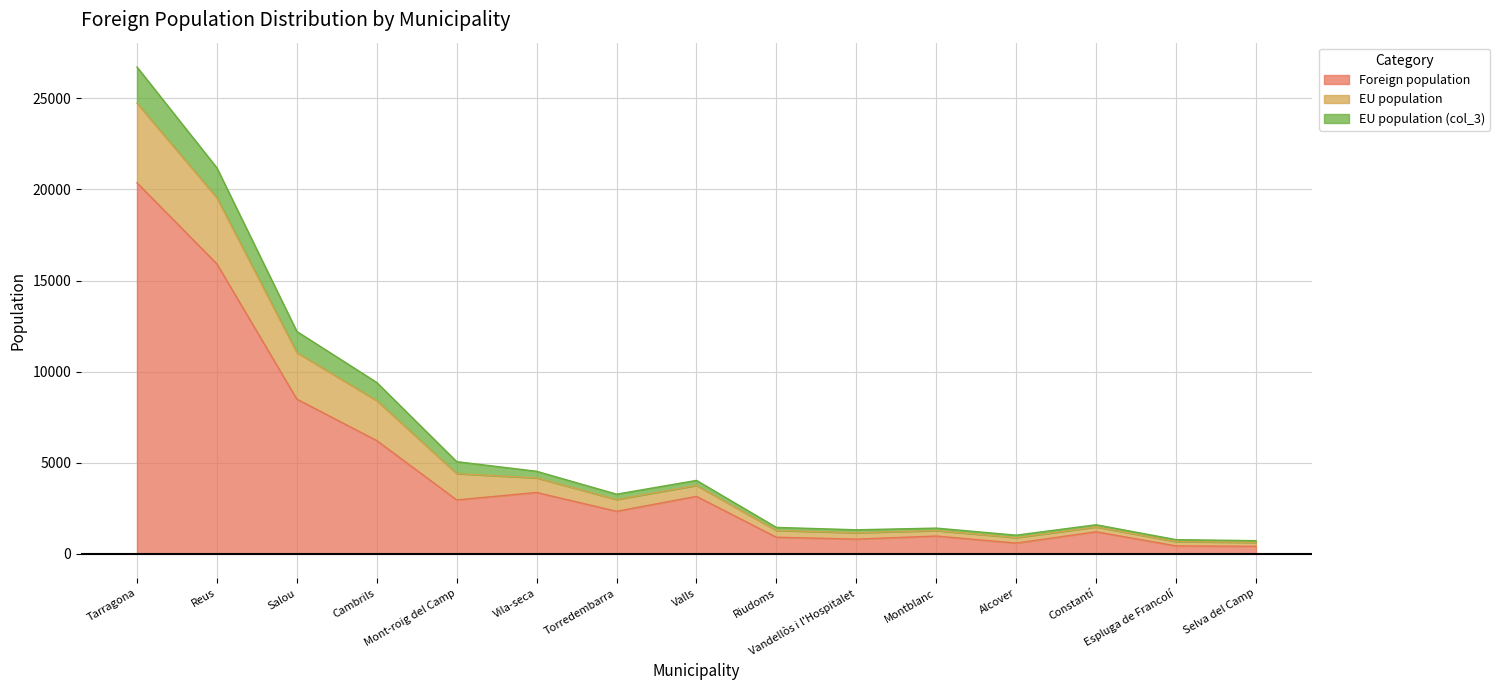

Which category has the highest value in the Foreign population series?

Tarragona